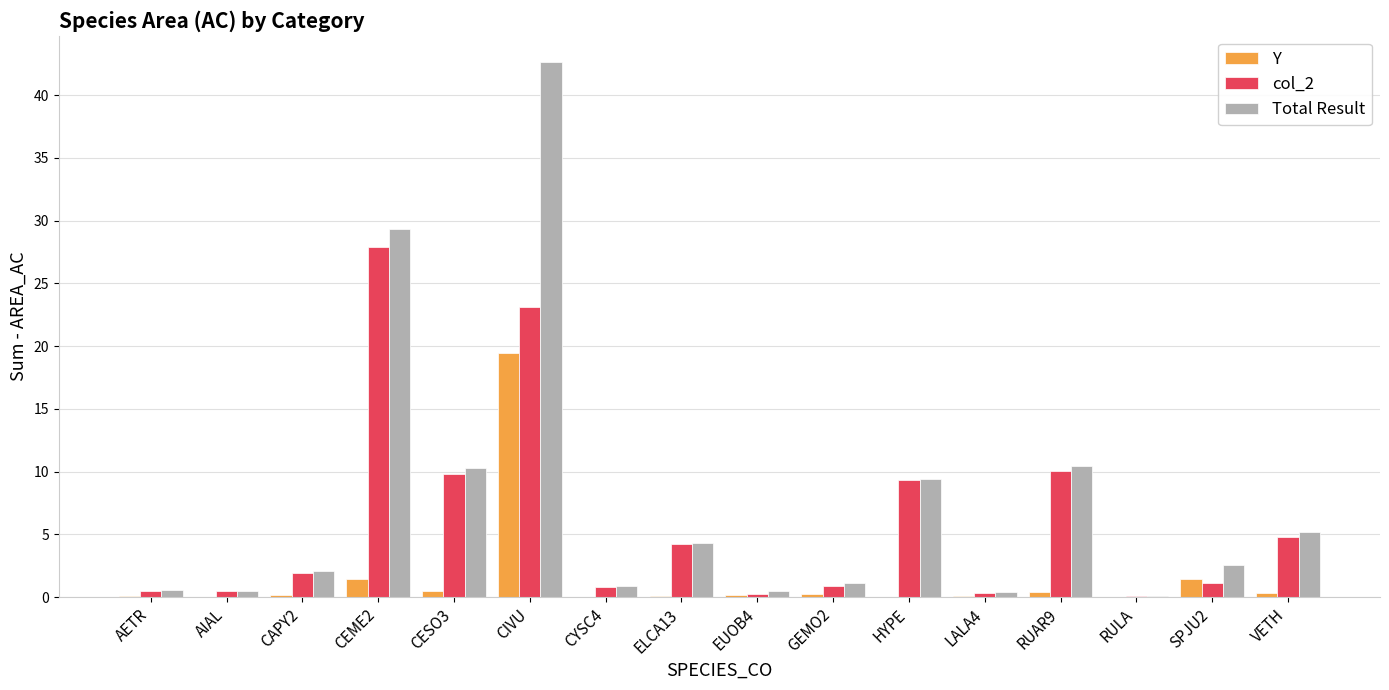

The Total Result series shows 1.4 at VETH. True or false?

False